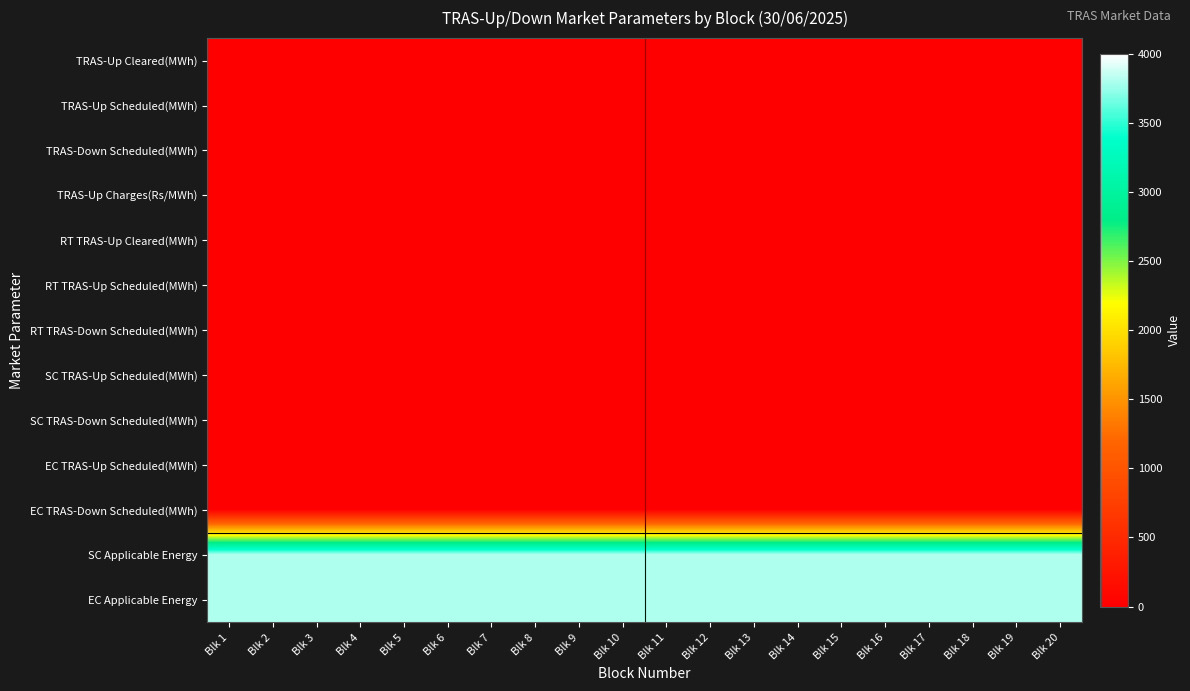

Between Blk 2 and Blk 18, which is larger?

Blk 2